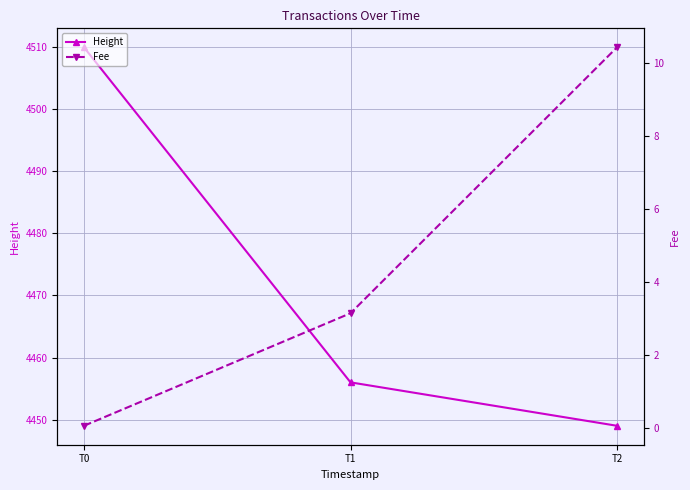

What is the sum of the Height values at T1 and T0?

8966